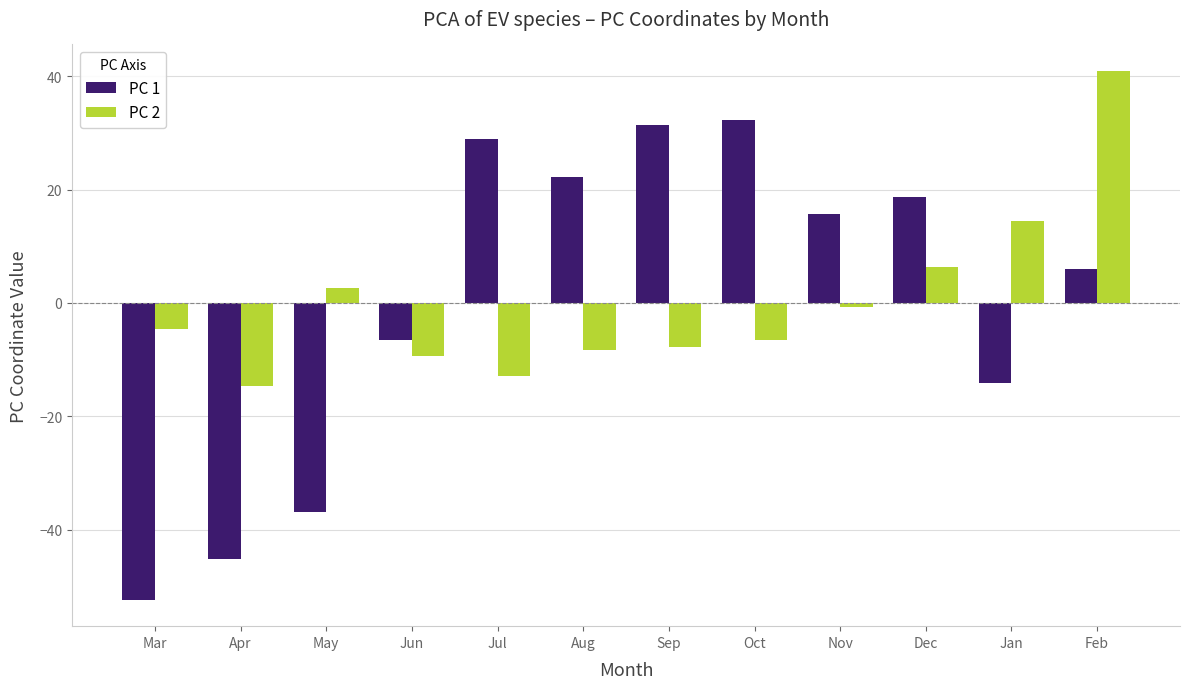

What is the smallest value displayed?

-52.3